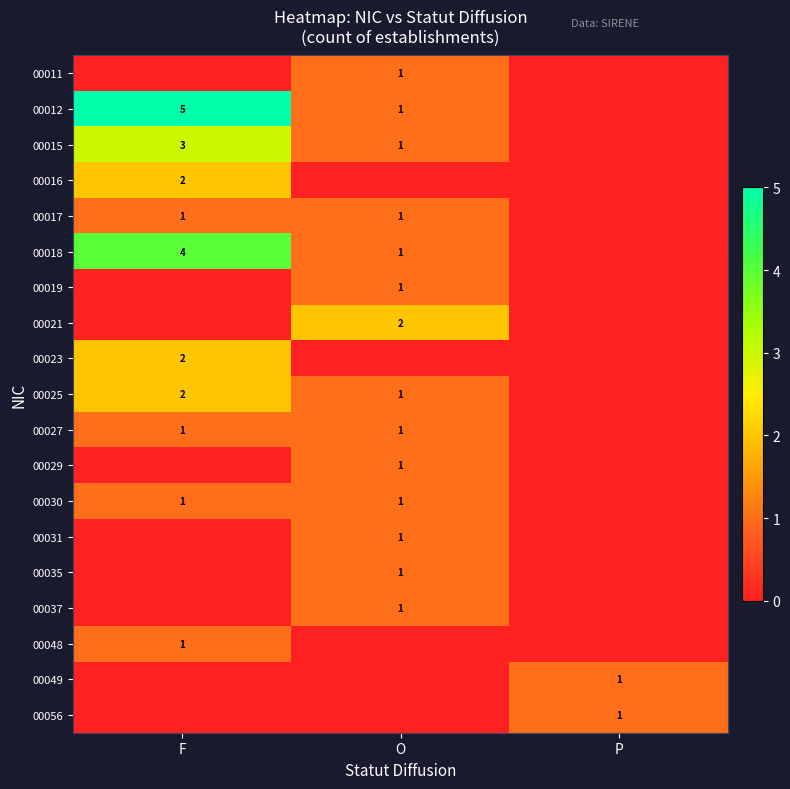

The value of 00029 at O is 1. True or false?

True